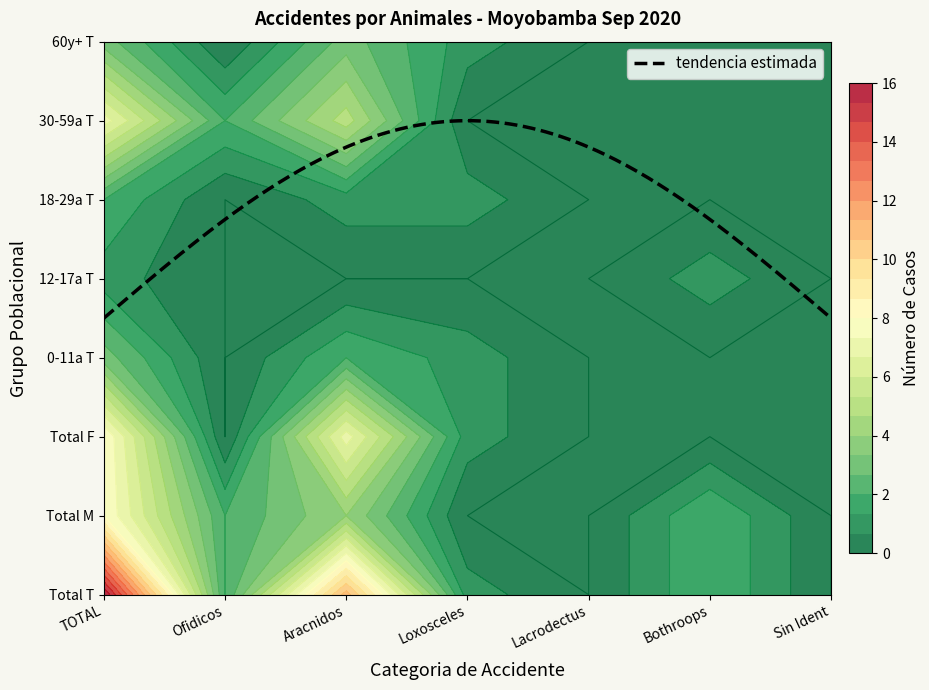

The 18-29a-T series shows 3 at 0. True or false?

False